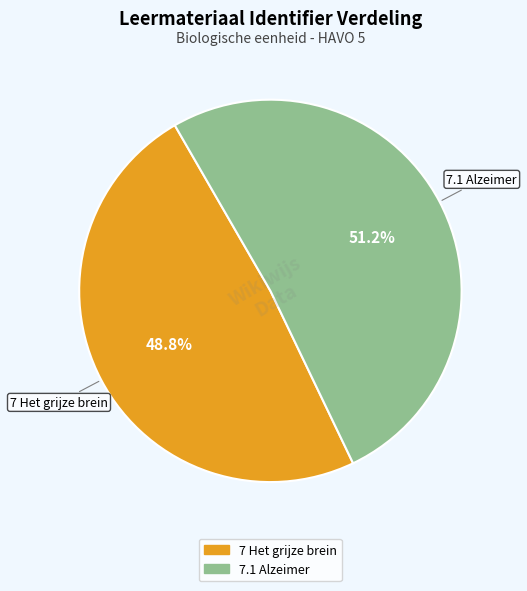

Rank the categories by value from lowest to highest.

7 Het grijze brein, 7.1 Alzeimer